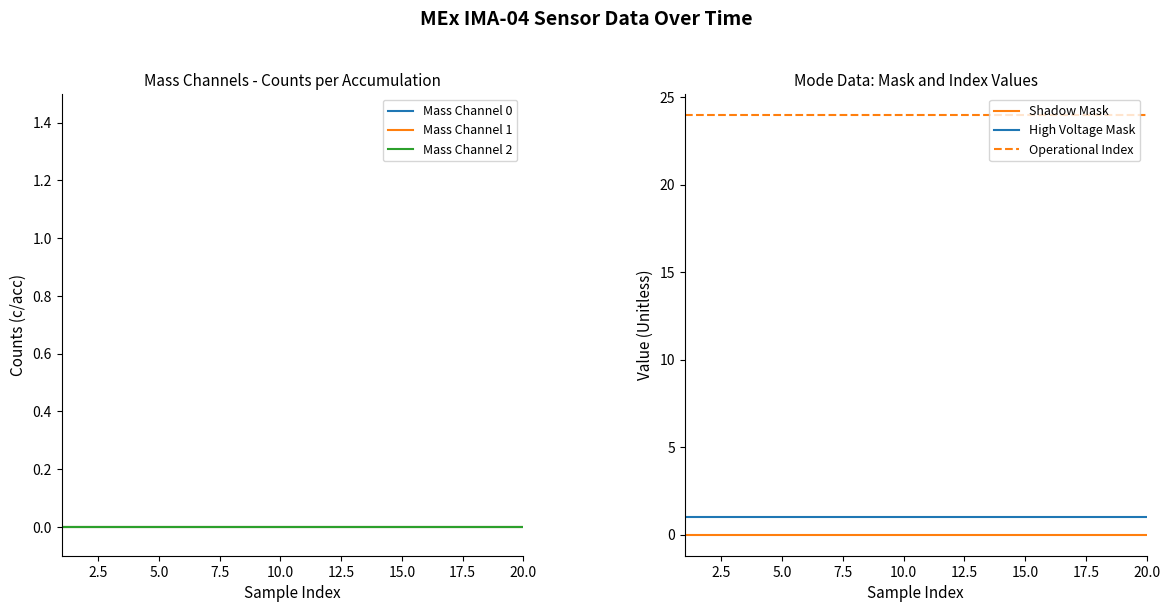

Which series has the largest total across all categories?

Operational Index